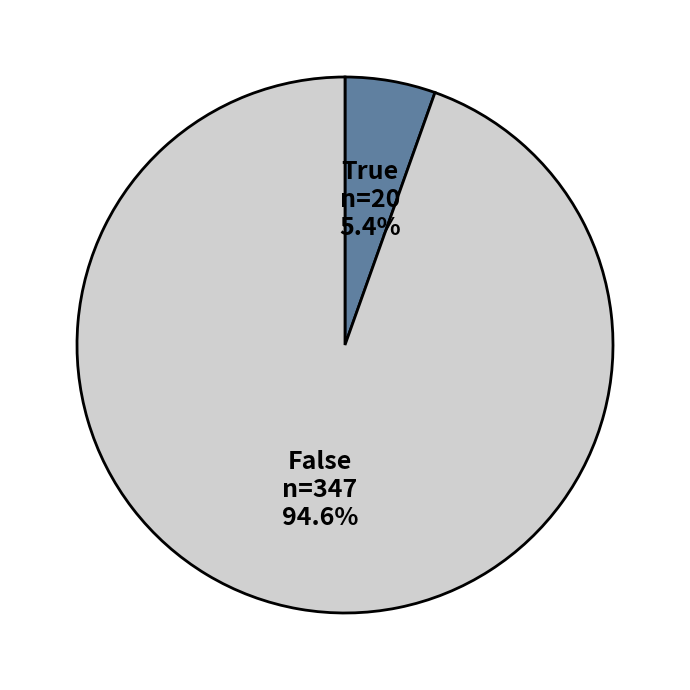

Rank the categories by value from highest to lowest.

False, True